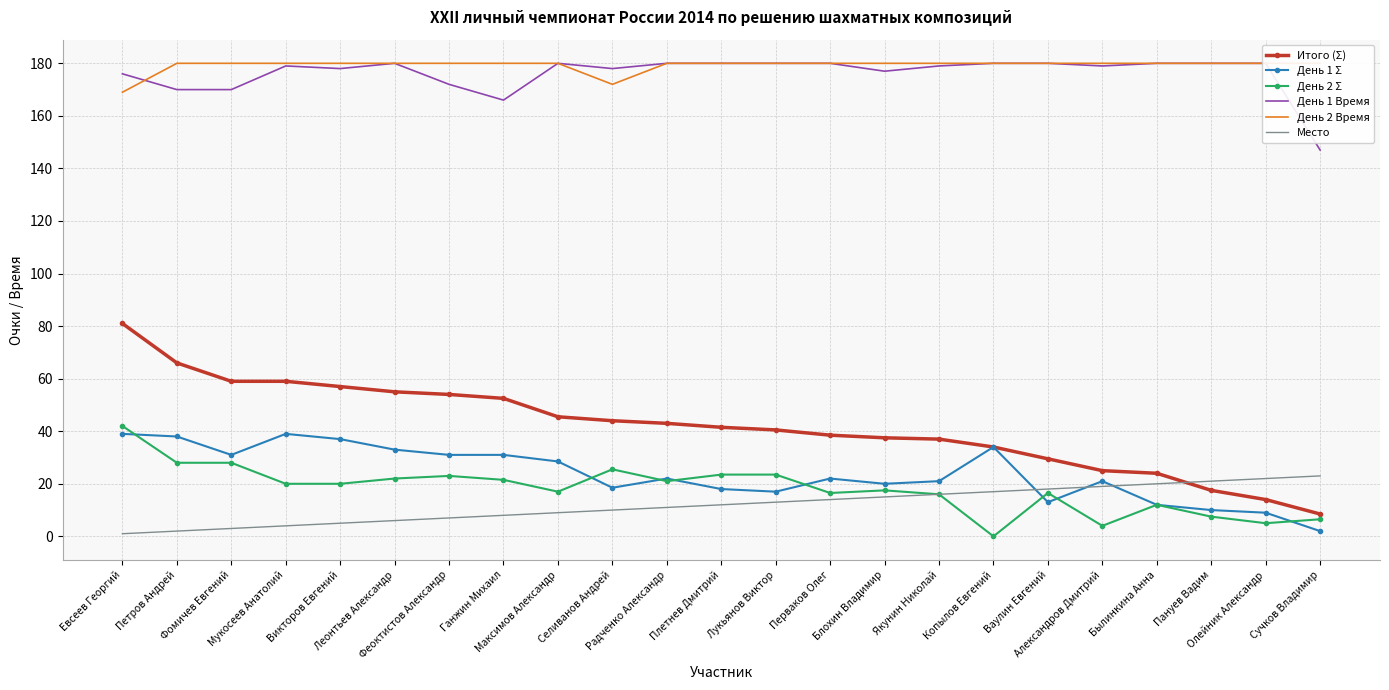

List the labels in order of День 1 Σ value, largest first.

Евсеев Георгий, Мукосеев Анатолий, Петров Андрей, Викторов Евгений, Копылов Евгений, Леонтьев Александр, Фомичев Евгений, Феоктистов Александр, Ганжин Михаил, Максимов Александр, Радченко Александр, Перваков Олег, Якунин Николай, Александров Дмитрий, Блохин Владимир, Селиванов Андрей, Плетнев Дмитрий, Лукьянов Виктор, Ваулин Евгений, Былинкина Анна, Пануев Вадим, Олейник Александр, Сучков Владимир